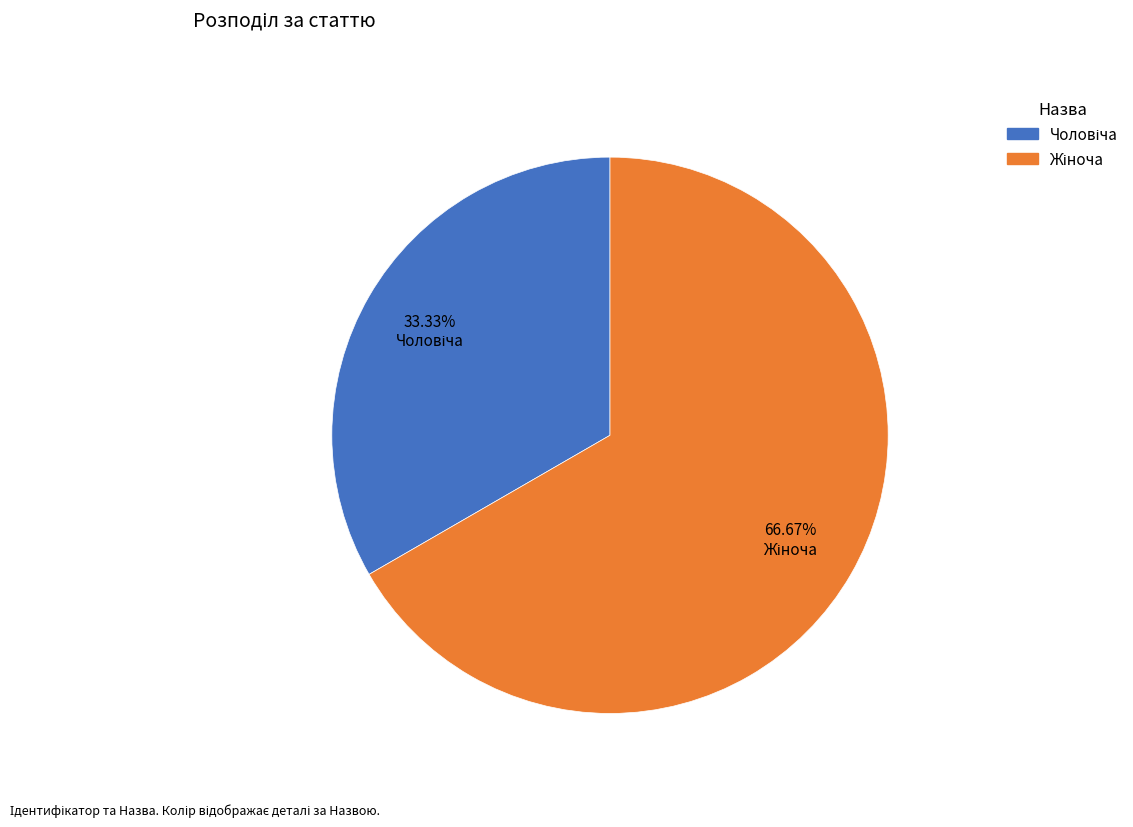

Is there any slice that represents more than half of the pie?

Yes